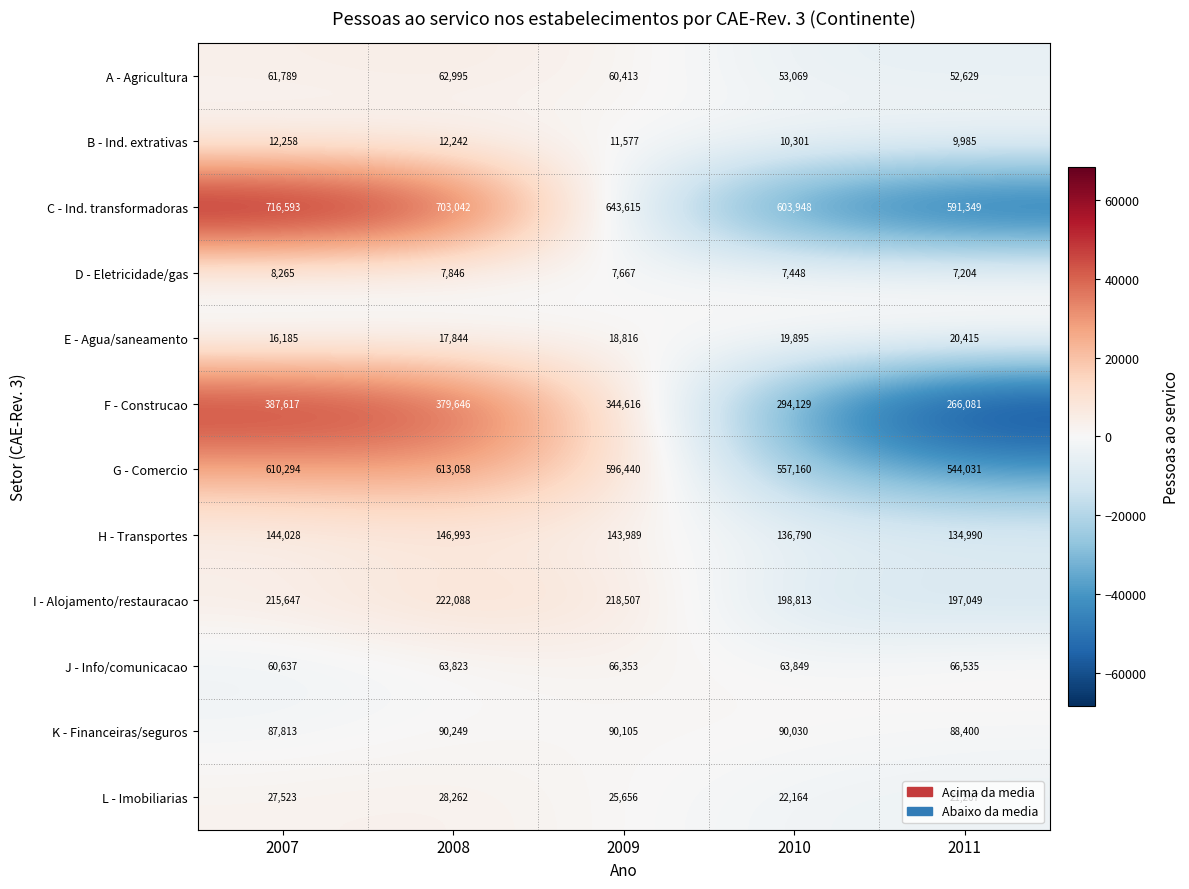

Which category has the lowest value in the B - Ind. extrativas series?

2011